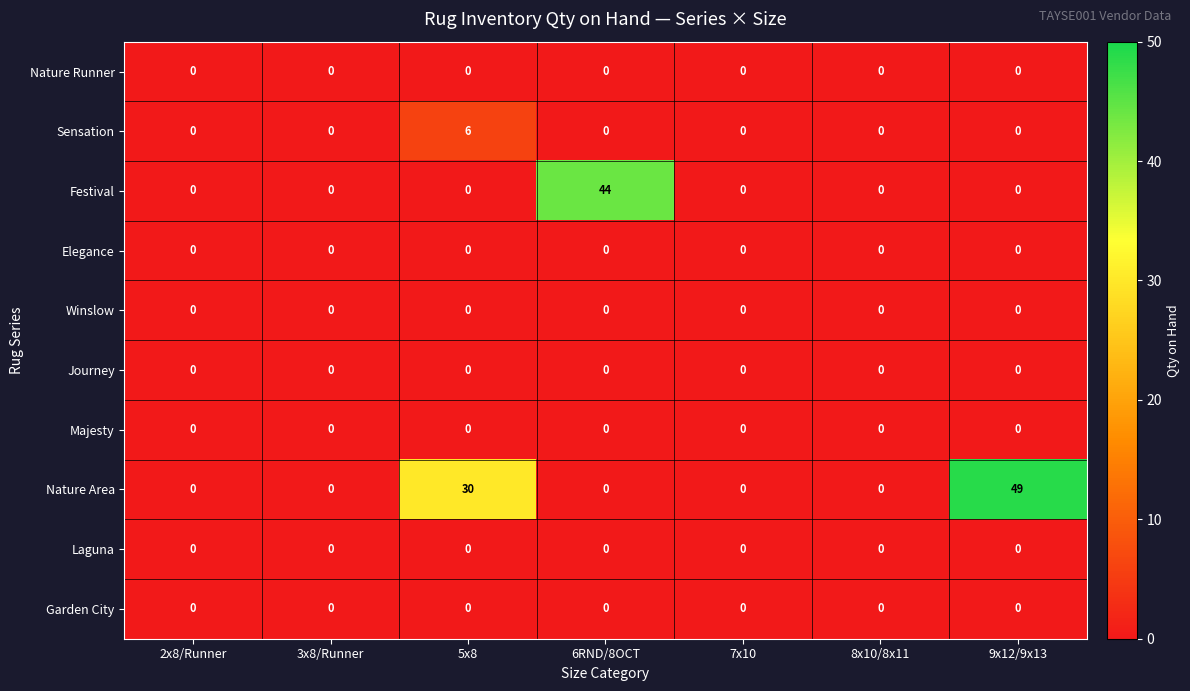

True or false: Nature Area has a value of -31 at 8x10/8x11.

False